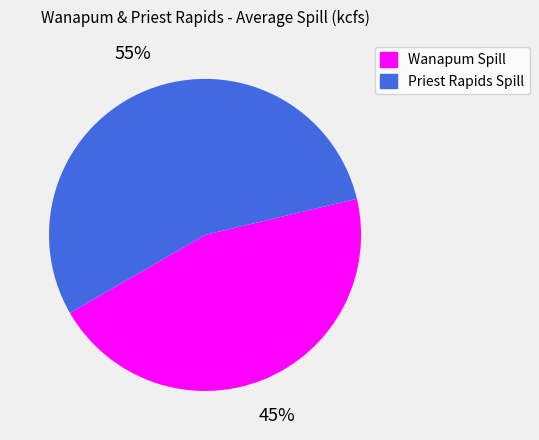

Is there any slice that represents more than half of the pie?

Yes